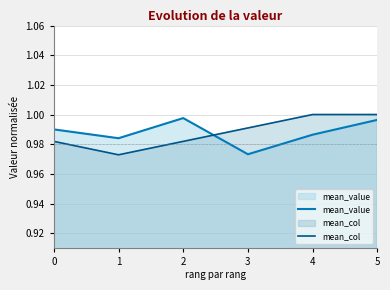

What is the average value of the mean_value series?

1.0